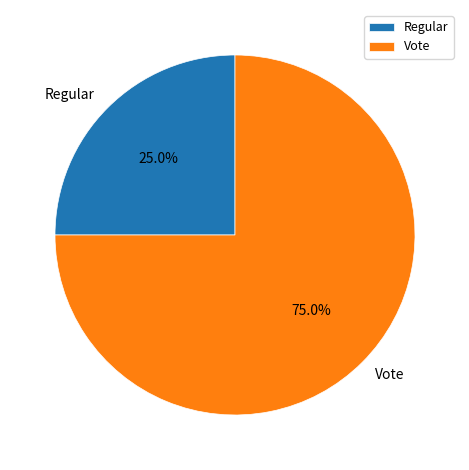

Rank the categories by value from highest to lowest.

Vote, Regular